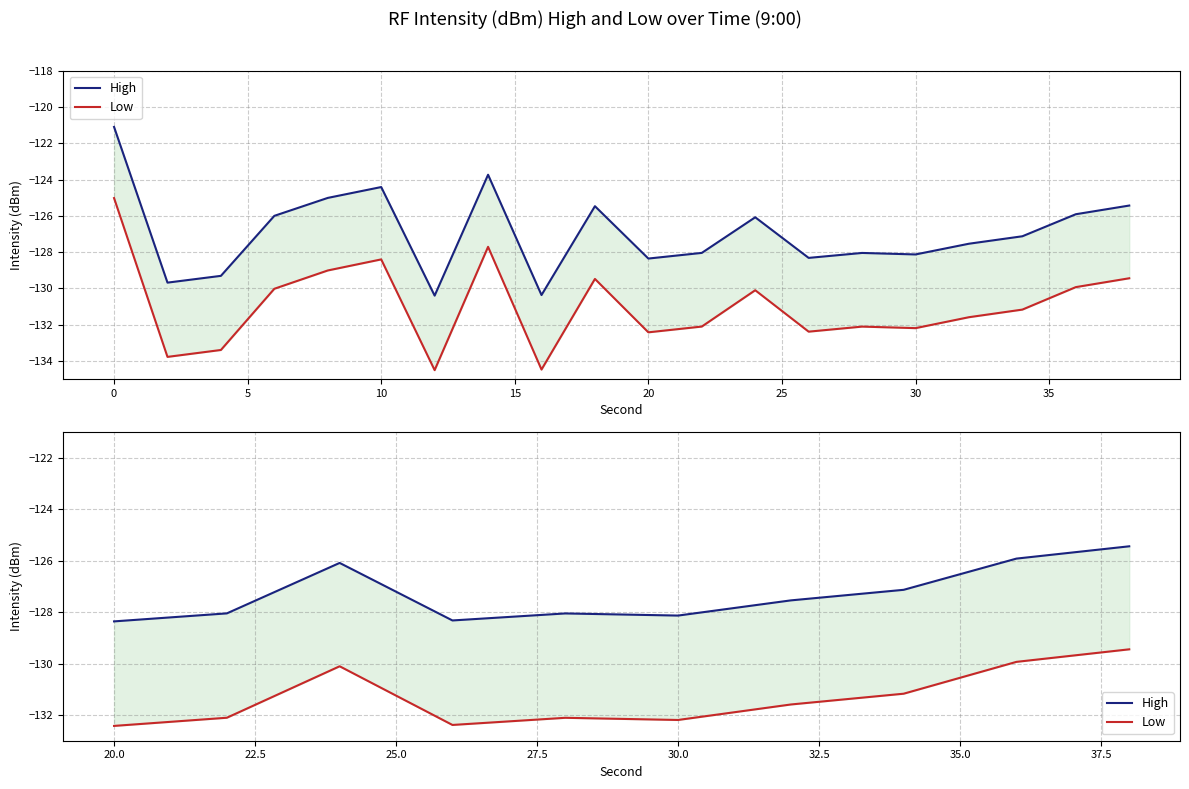

What is the total value across all series at 15?

-260.2